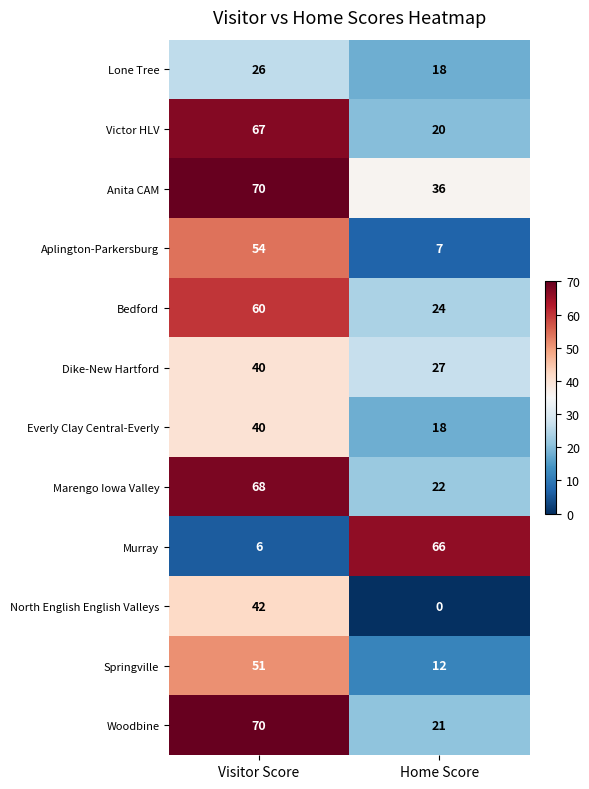

At which category does the chart reach its peak across all series?

Visitor Score